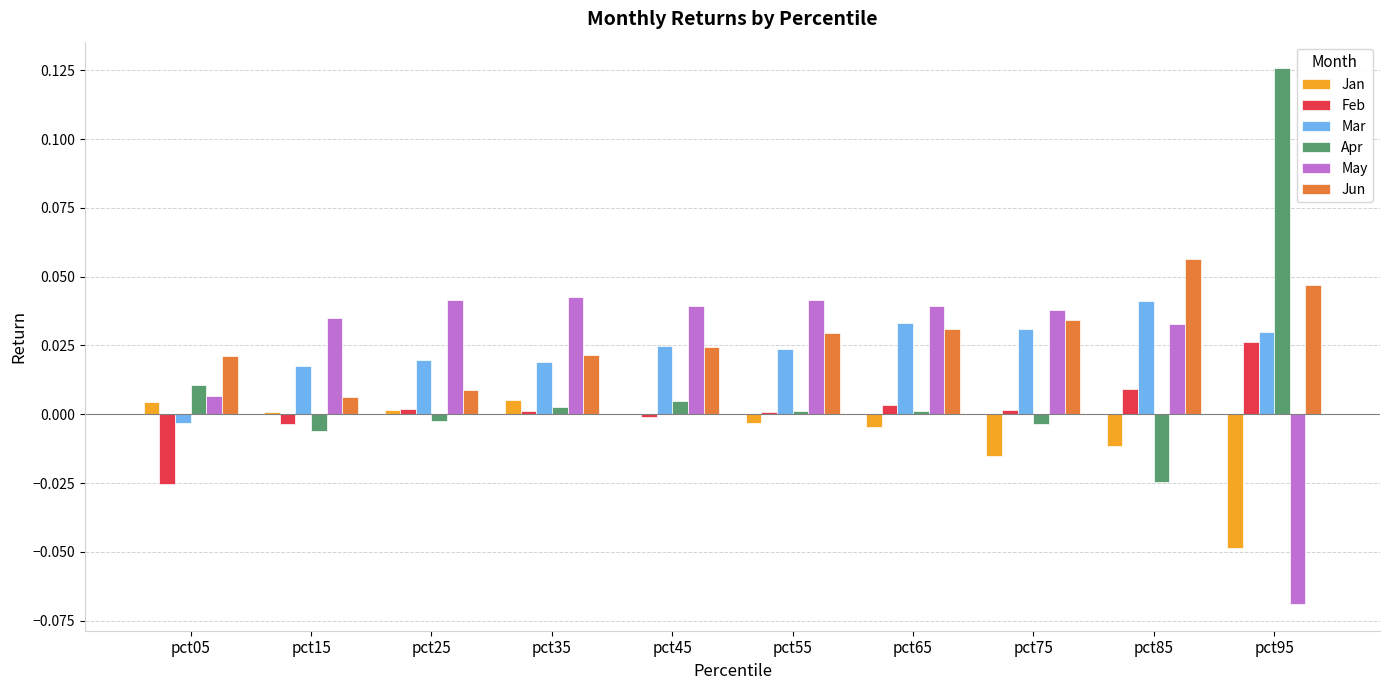

At which label does Jun reach its peak?

pct85